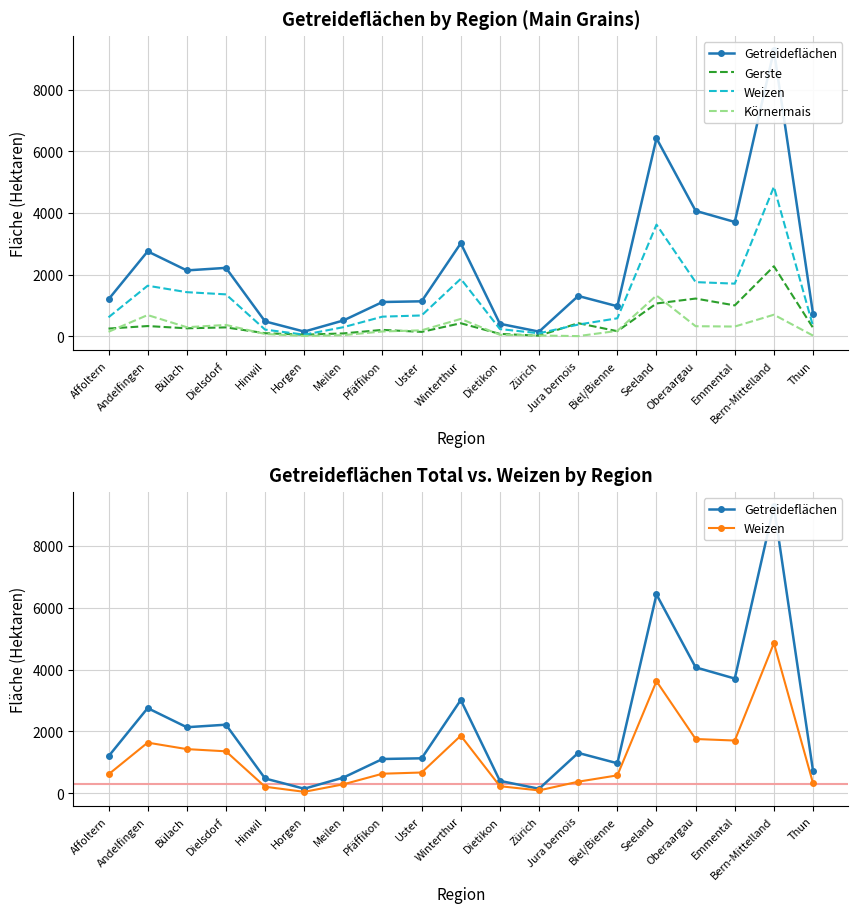

True or false: Getreideflächen and Gerste intersect in this chart.

False